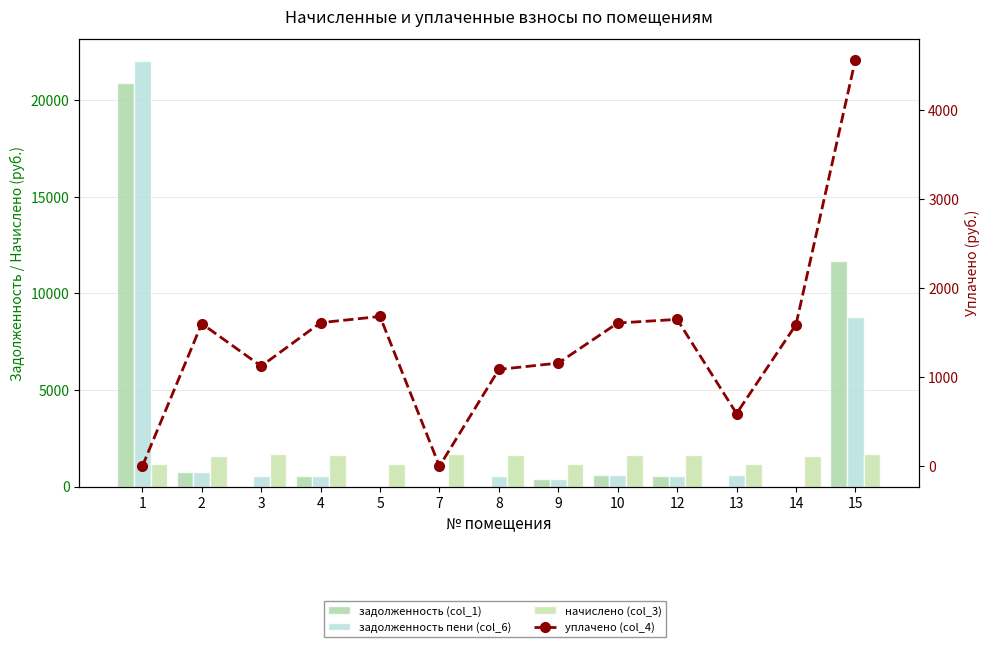

What is the value of the уплачено (col_4) bar at the 2nd from the left?

1600.2